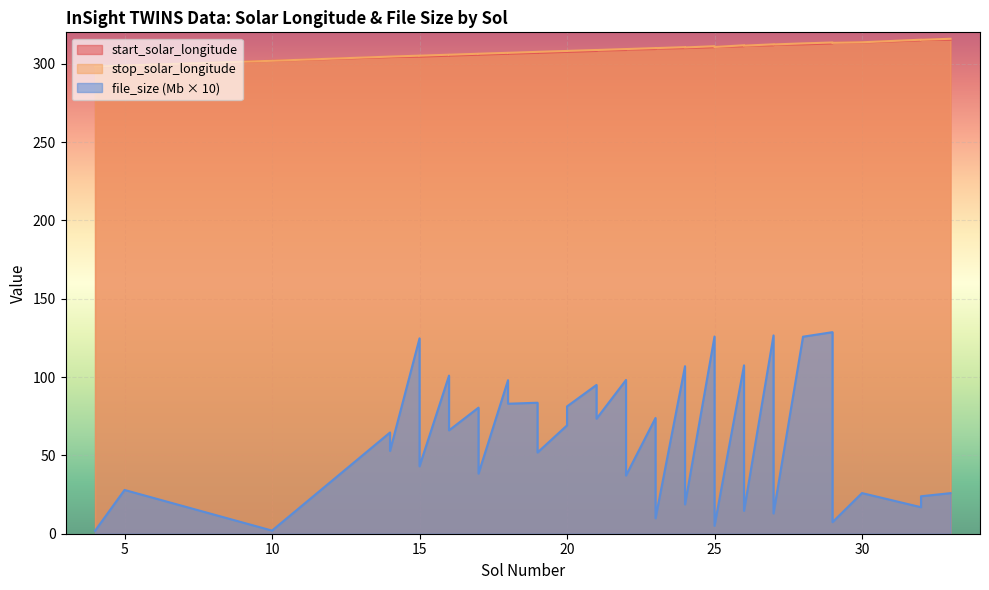

Rank the series at 10 from lowest to highest value.

file_size, start_solar_longitude, stop_solar_longitude